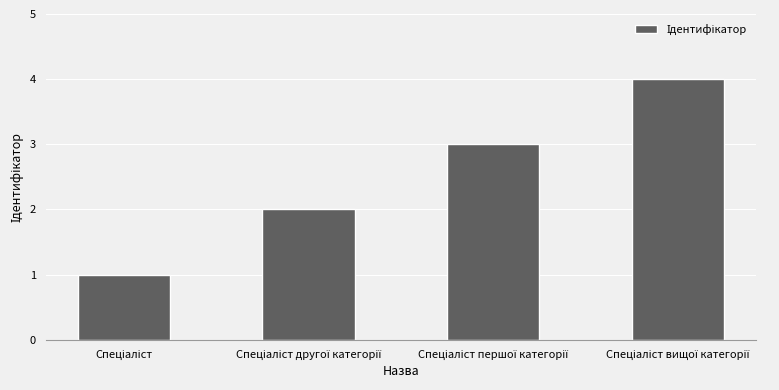

How many data points does each series have?

4